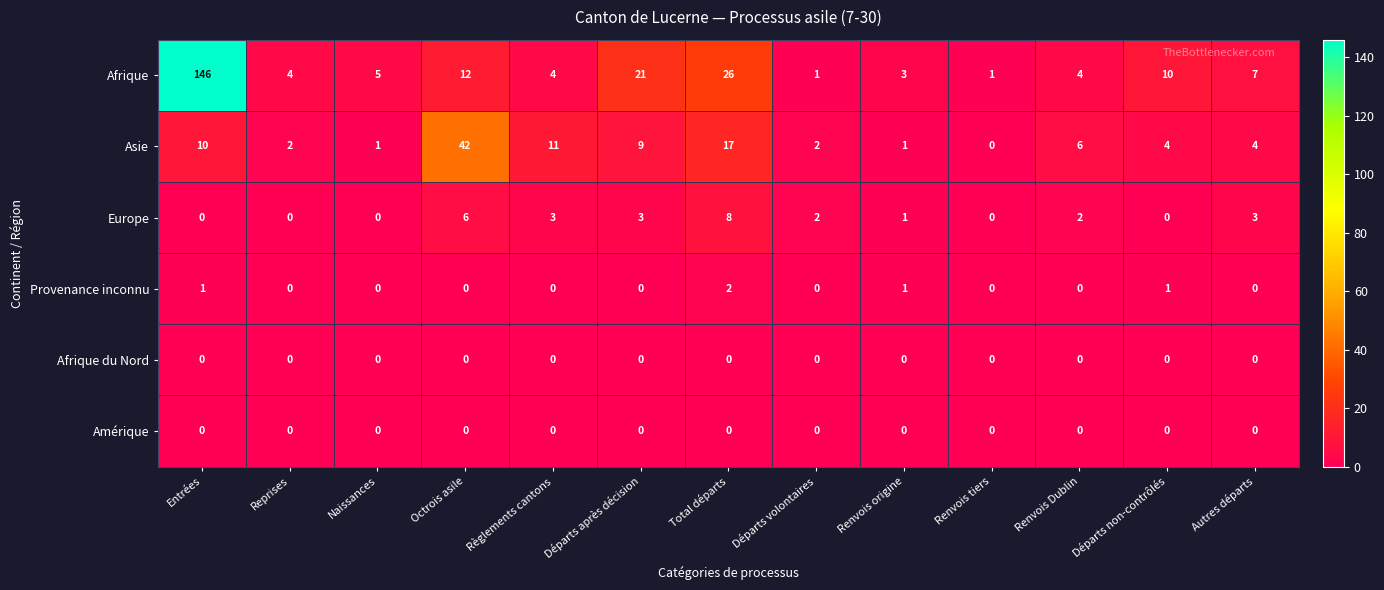

At which label does Asie reach its peak?

Octrois asile